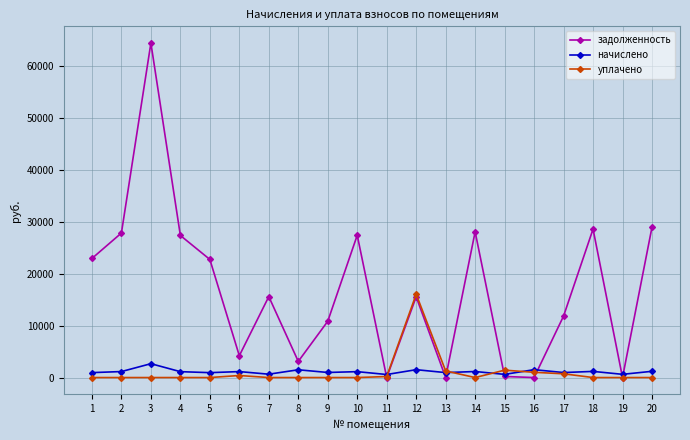

At which category does the chart reach its peak across all series?

3